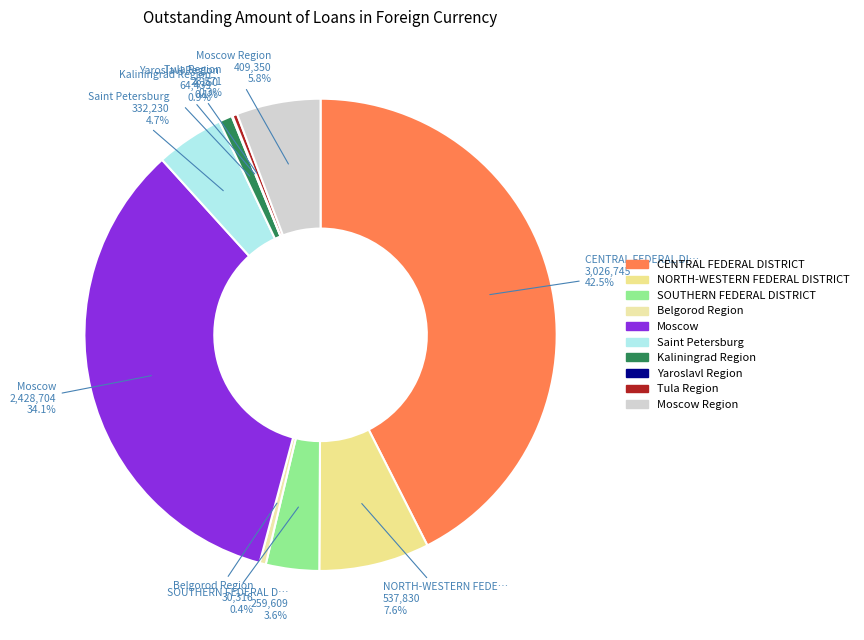

Which category has the biggest portion of the pie?

CENTRAL FEDERAL DISTRICT